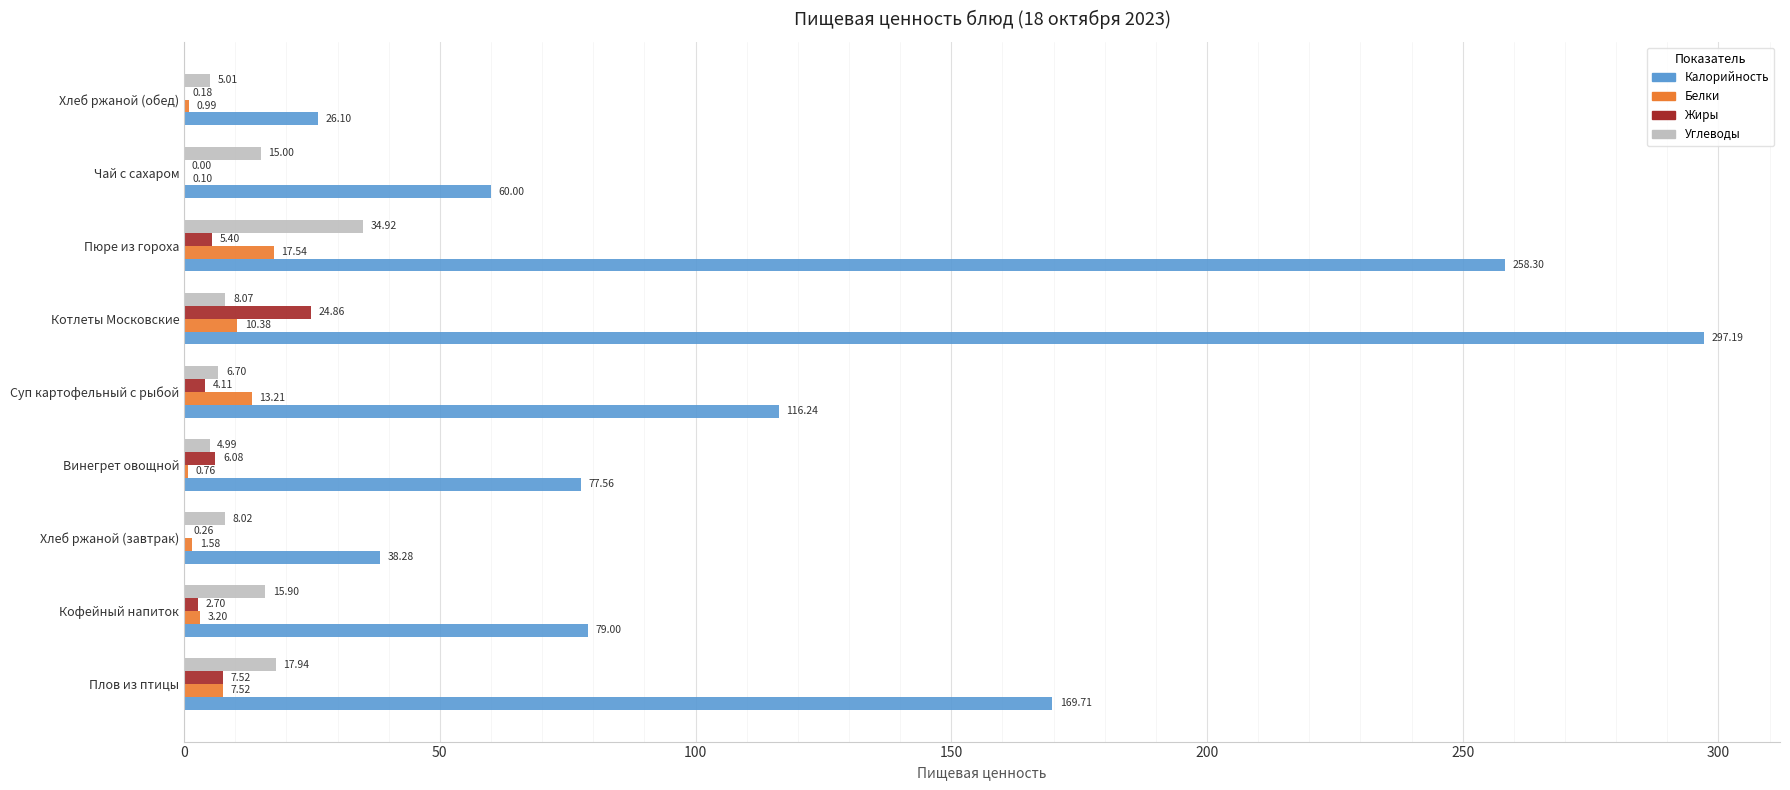

Is the value of Углеводы at Кофейный напиток greater than the value of Белки at Пюре из гороха?

No